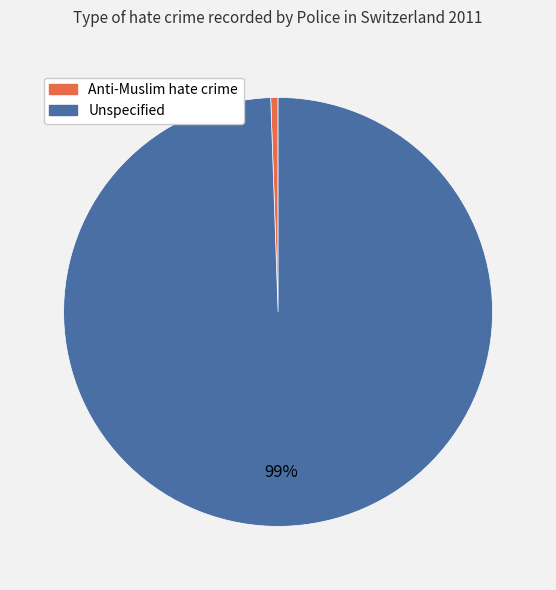

How many slices are in this pie chart?

2